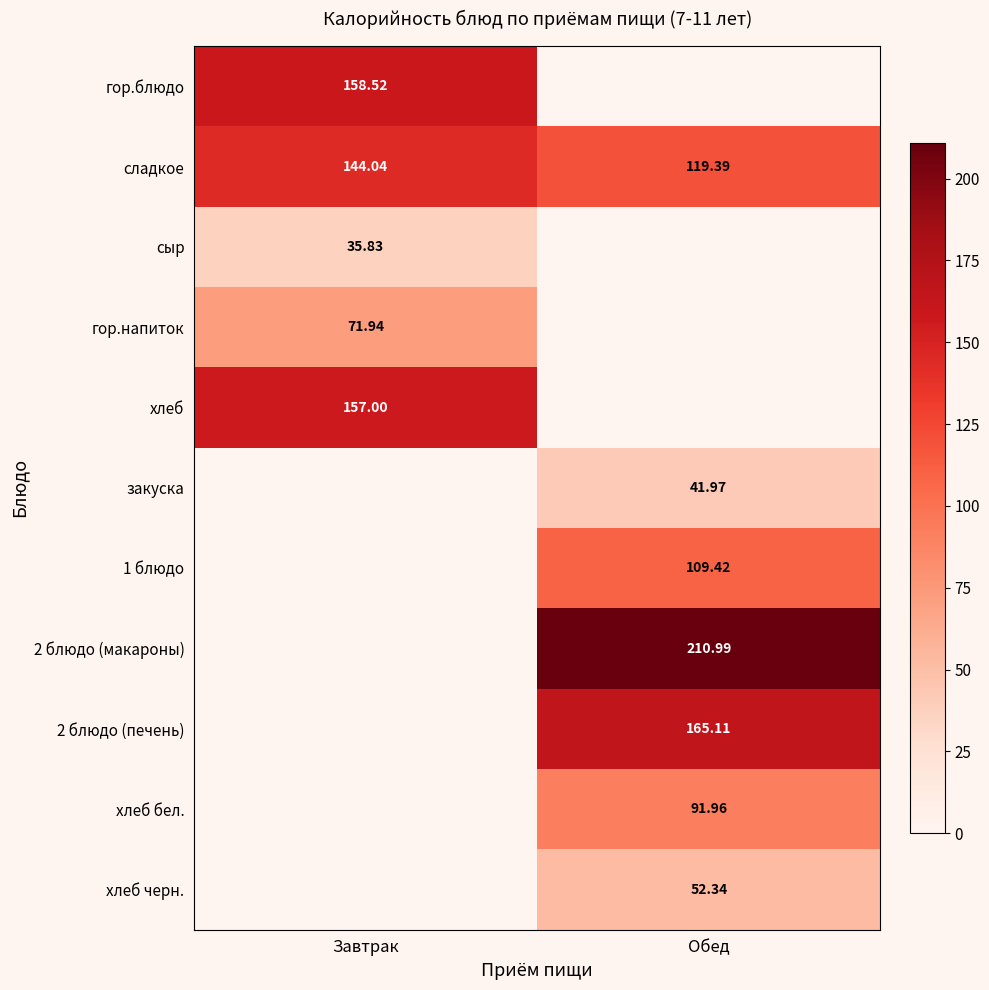

Rank the categories by сладкое value from highest to lowest.

Завтрак, Обед